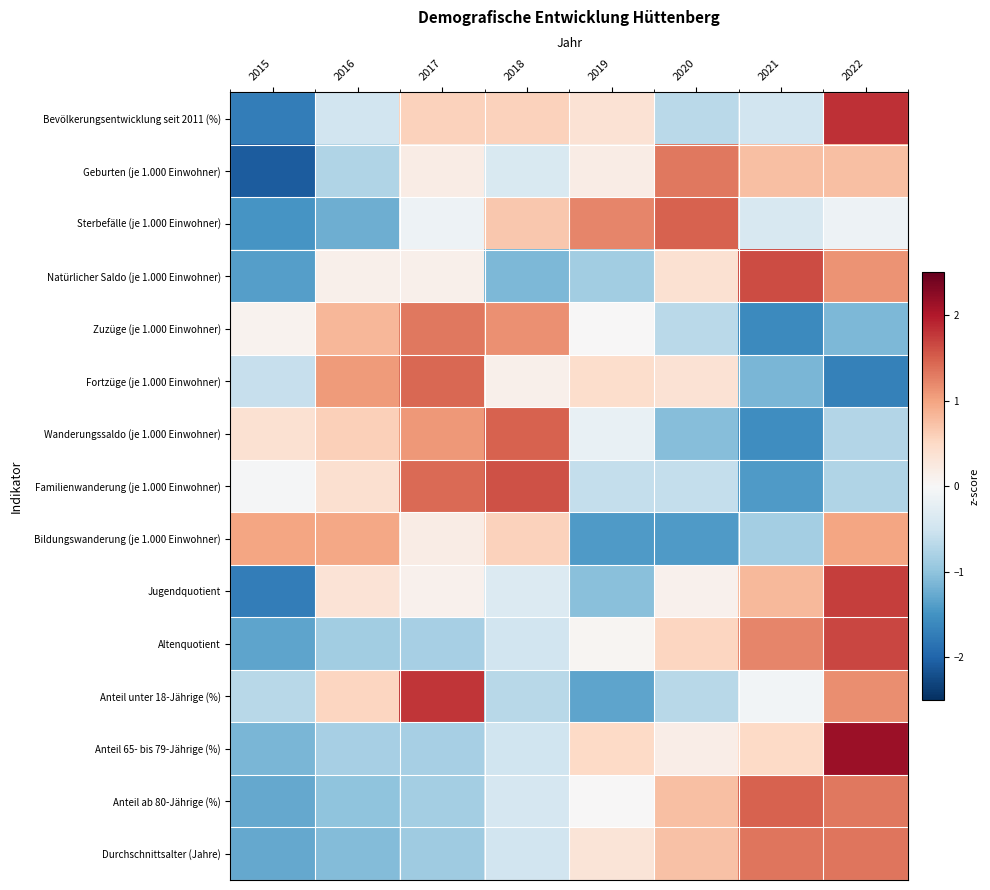

At how many categories does at least one series exceed 2?

1